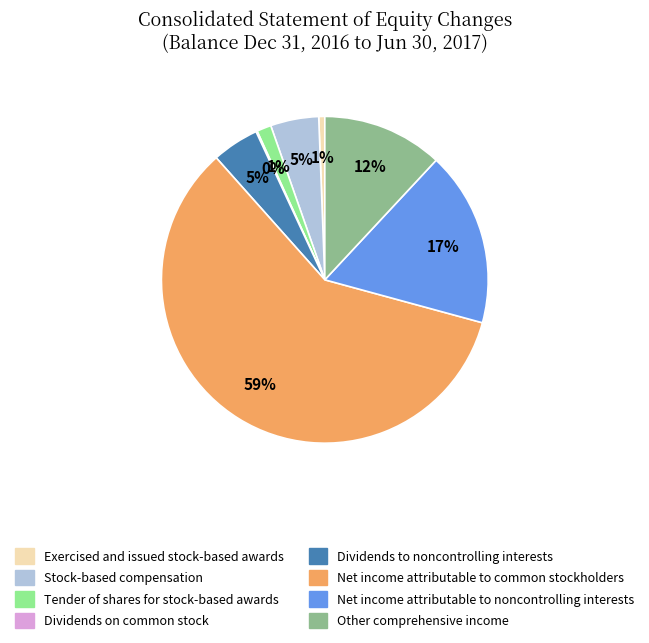

What is the largest slice in the pie chart?

Net income attributable to common stockholders